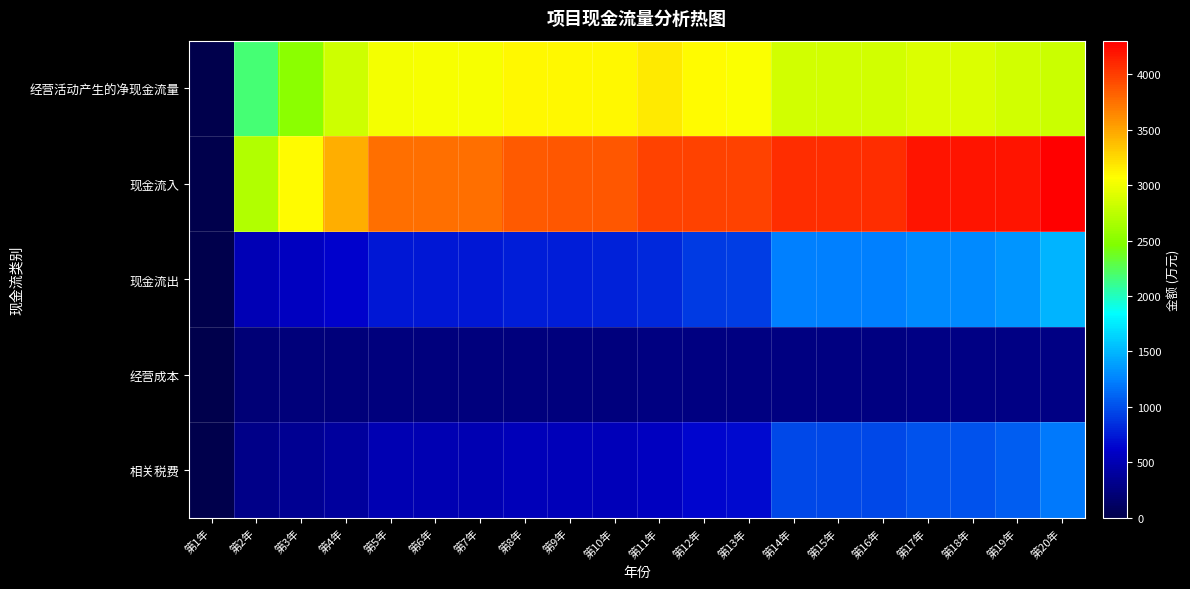

Between 第2年 and 第17年, which series saw the biggest shift?

现金流入